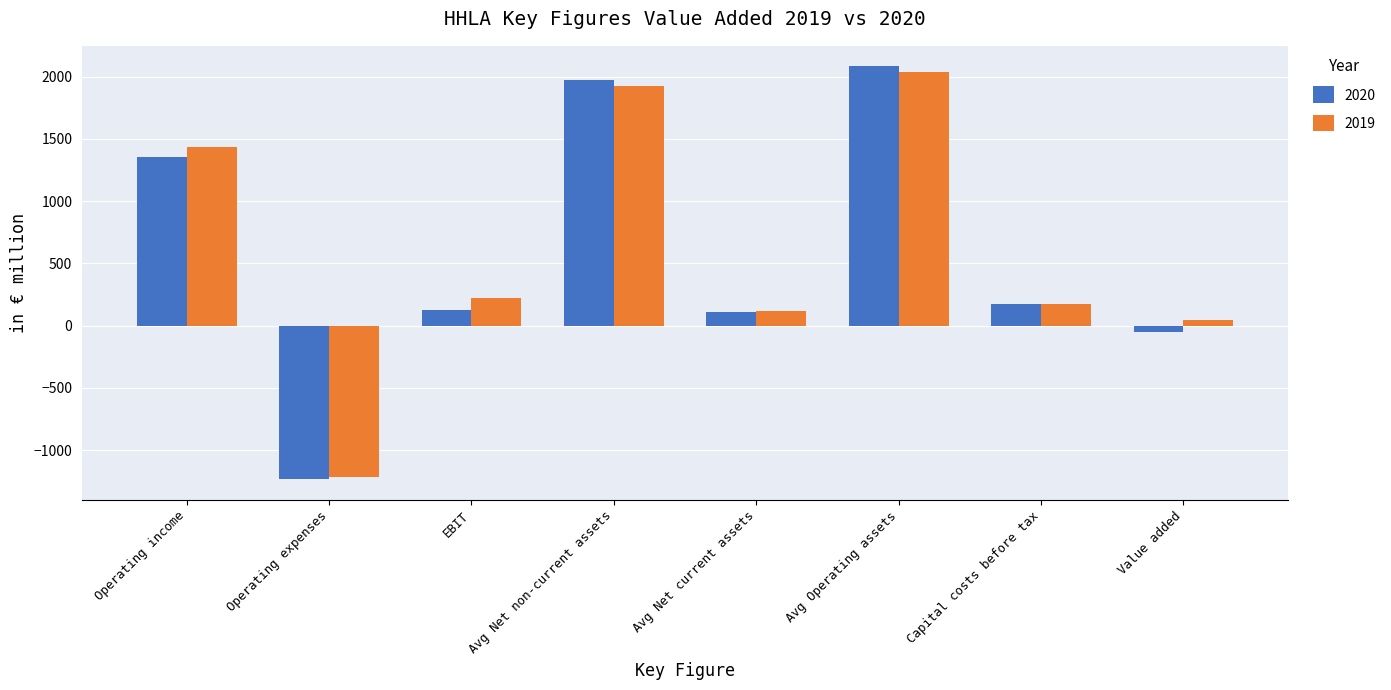

Which series has the widest spread of values?

2020